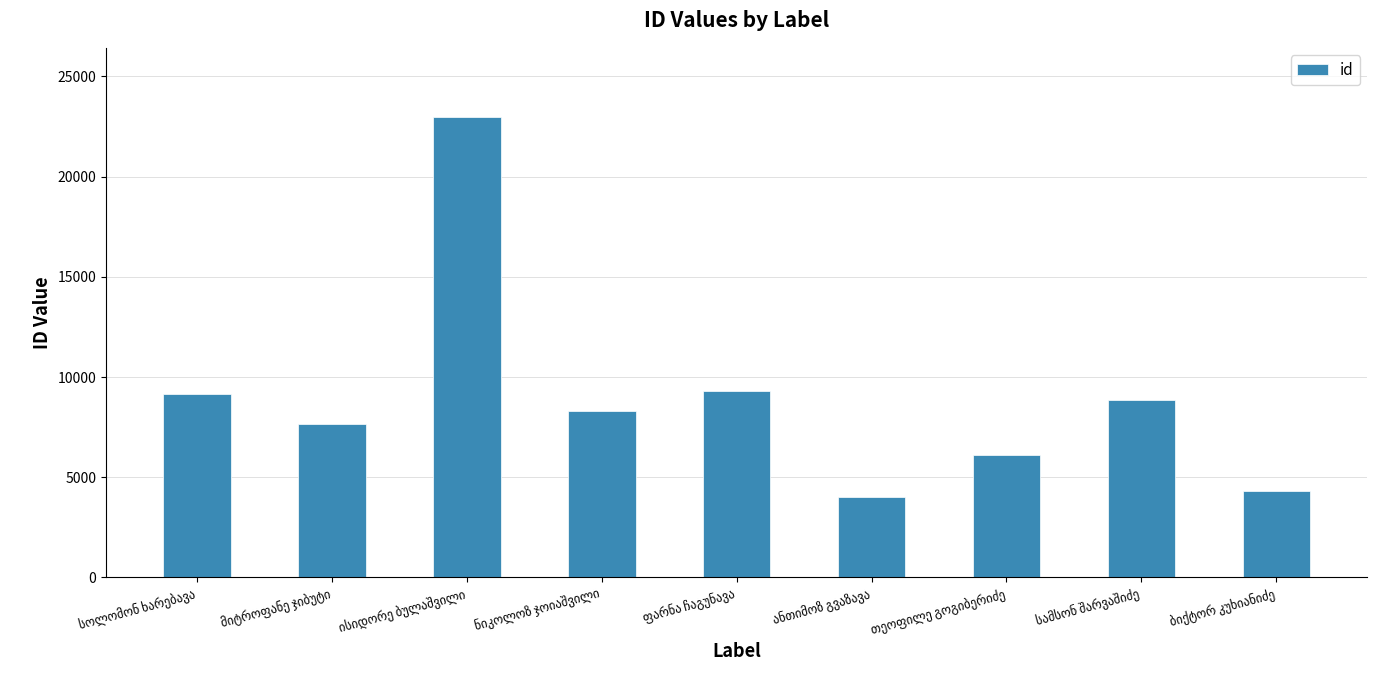

What is the greatest value displayed?

22977